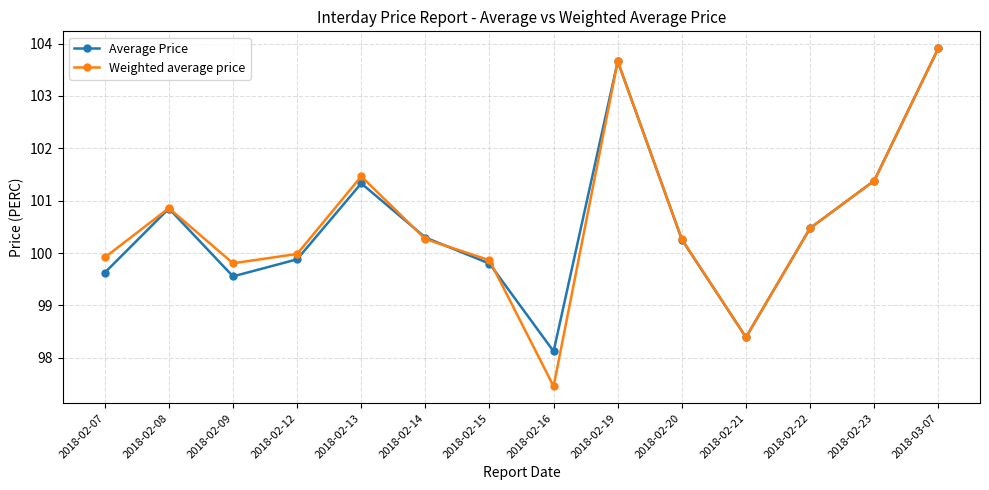

What is the average value of the Weighted average price series?

100.5